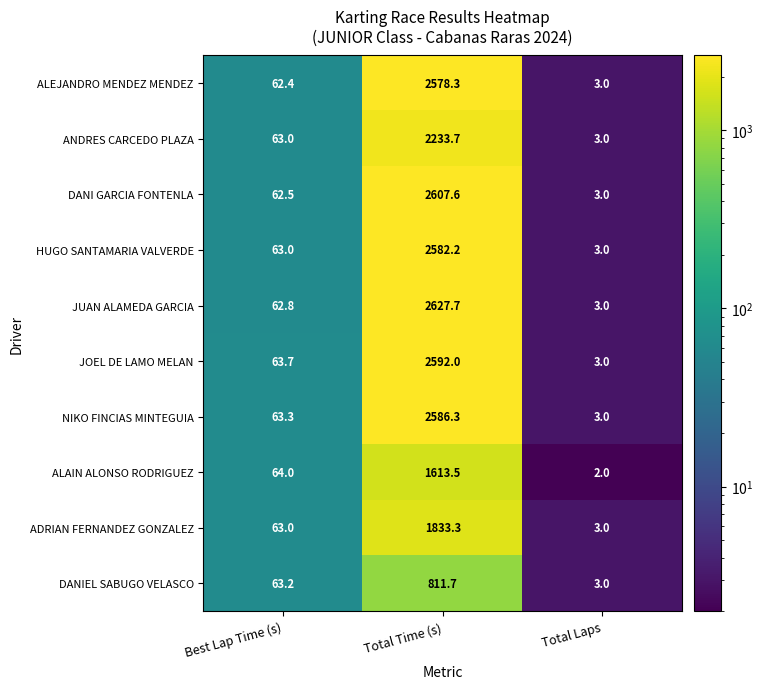

Where does the DANI GARCIA FONTENLA series first go above 62?

Best Lap Time (s)